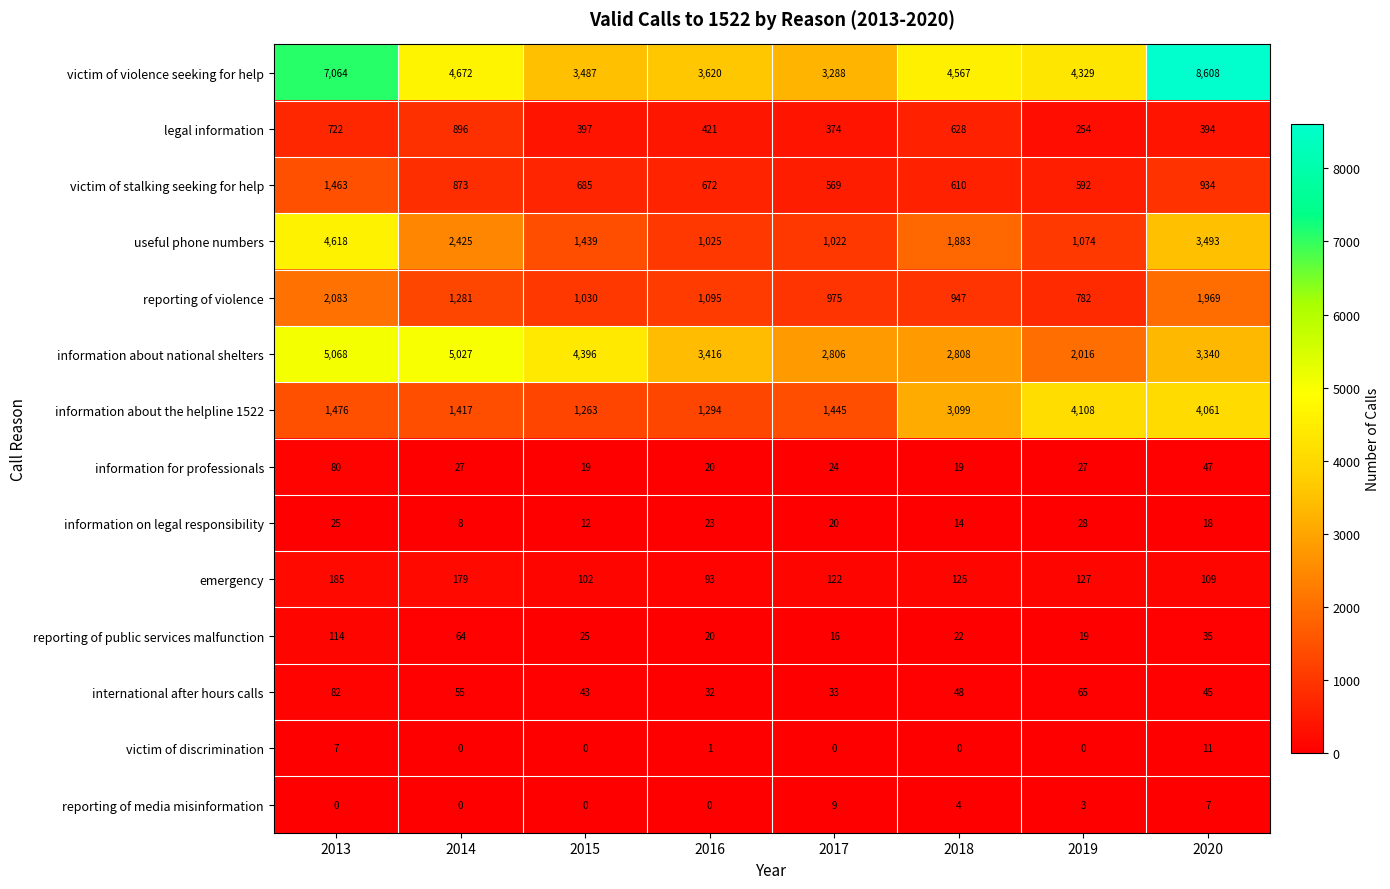

What is the maximum value shown in the chart?

8608